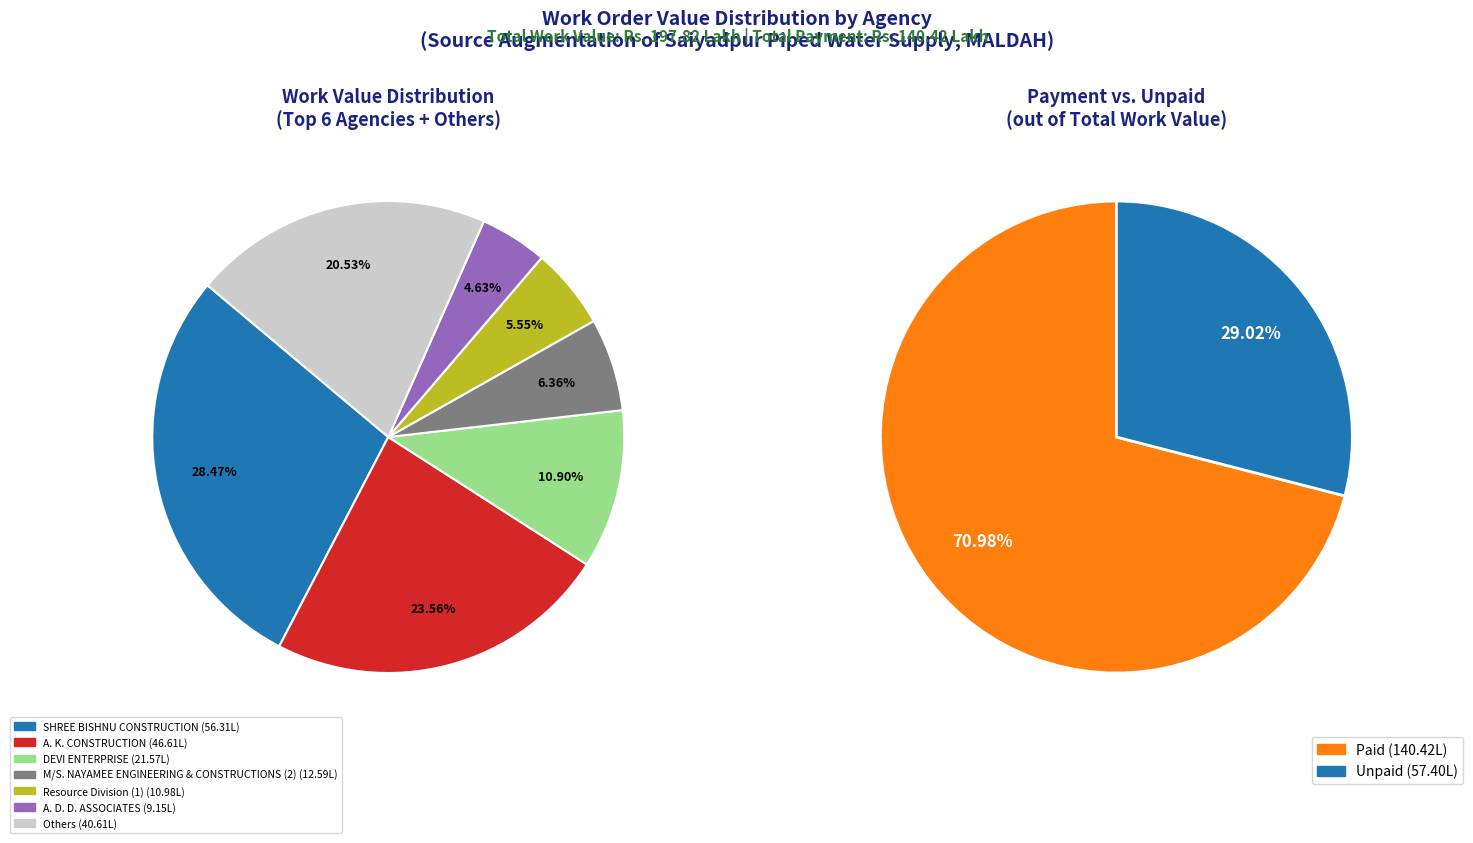

Which category has the biggest portion of the pie?

SHREE BISHNU CONSTRUCTION